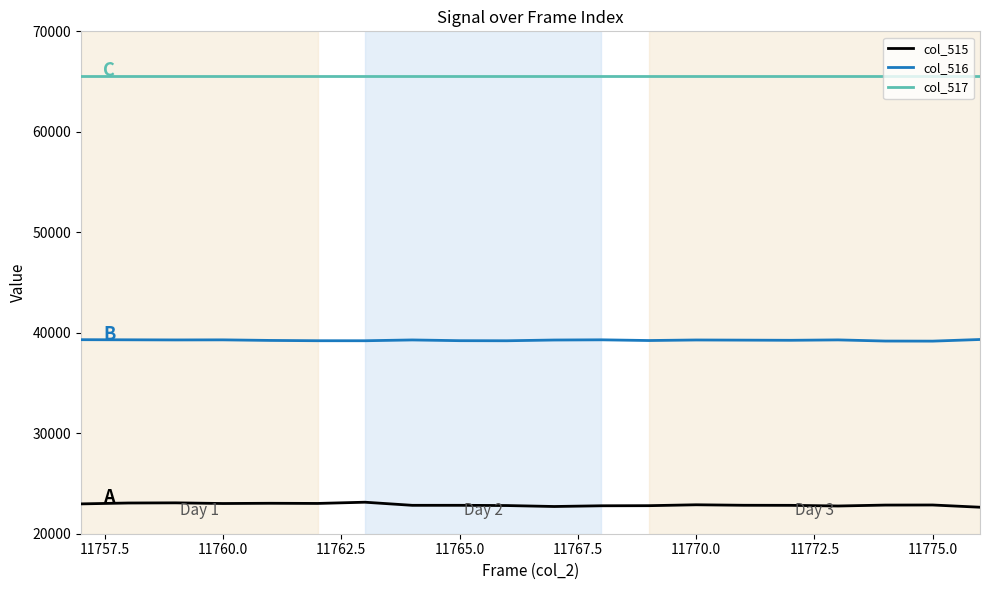

Which series has the largest total across all categories?

col_517